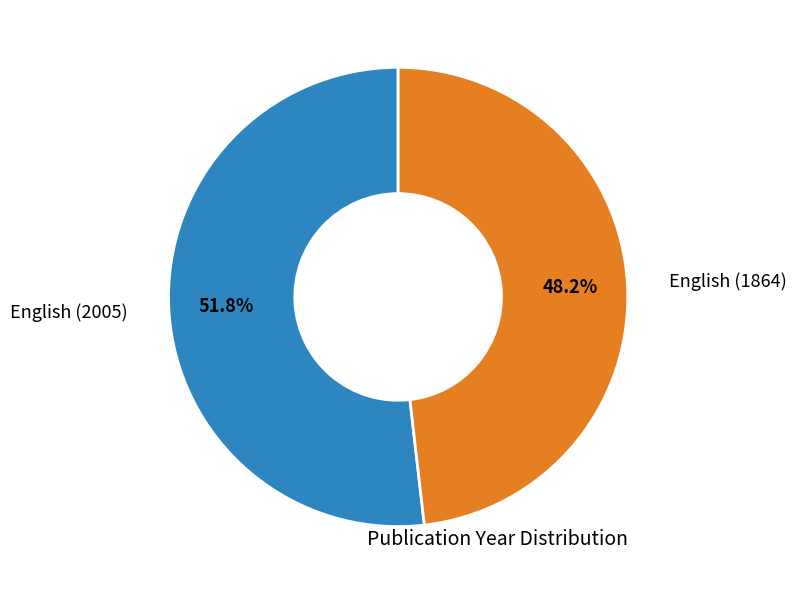

The English (1864) slice represents 48% of the pie. True or false?

True